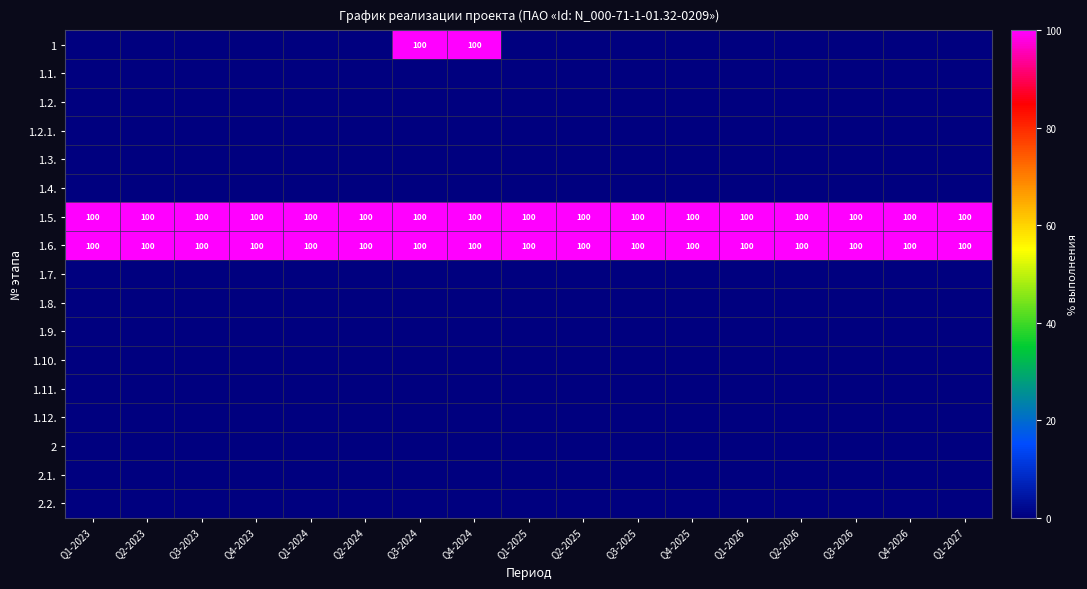

The 1.6. series shows 141 at Q2-2026. True or false?

False